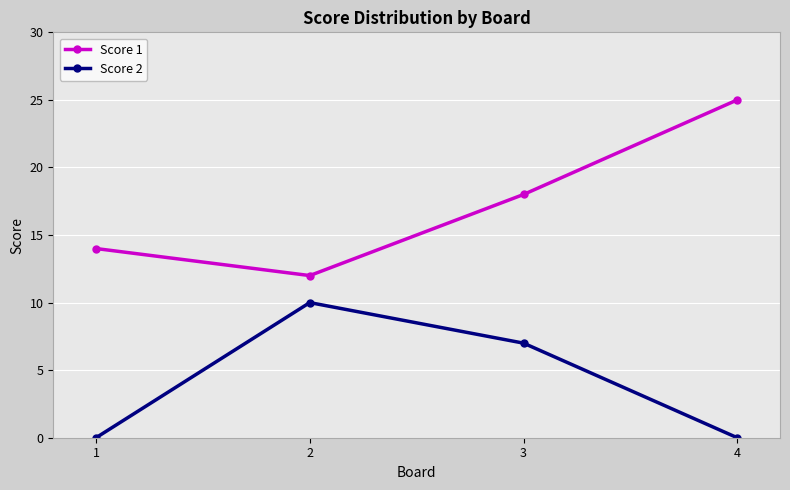

Is it true that Score 1 equals 5 at 4?

False